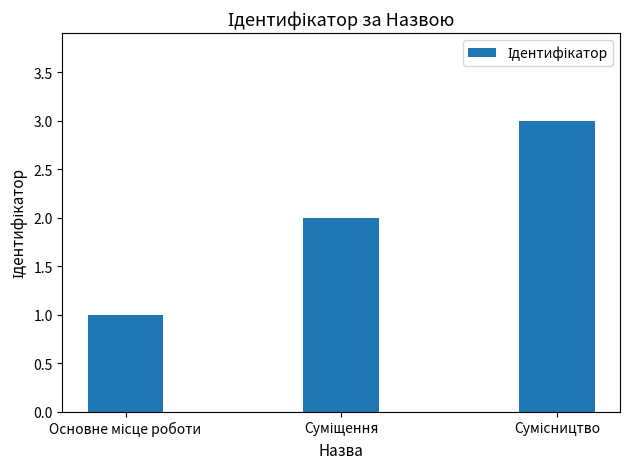

What is the maximum value shown in the chart?

3